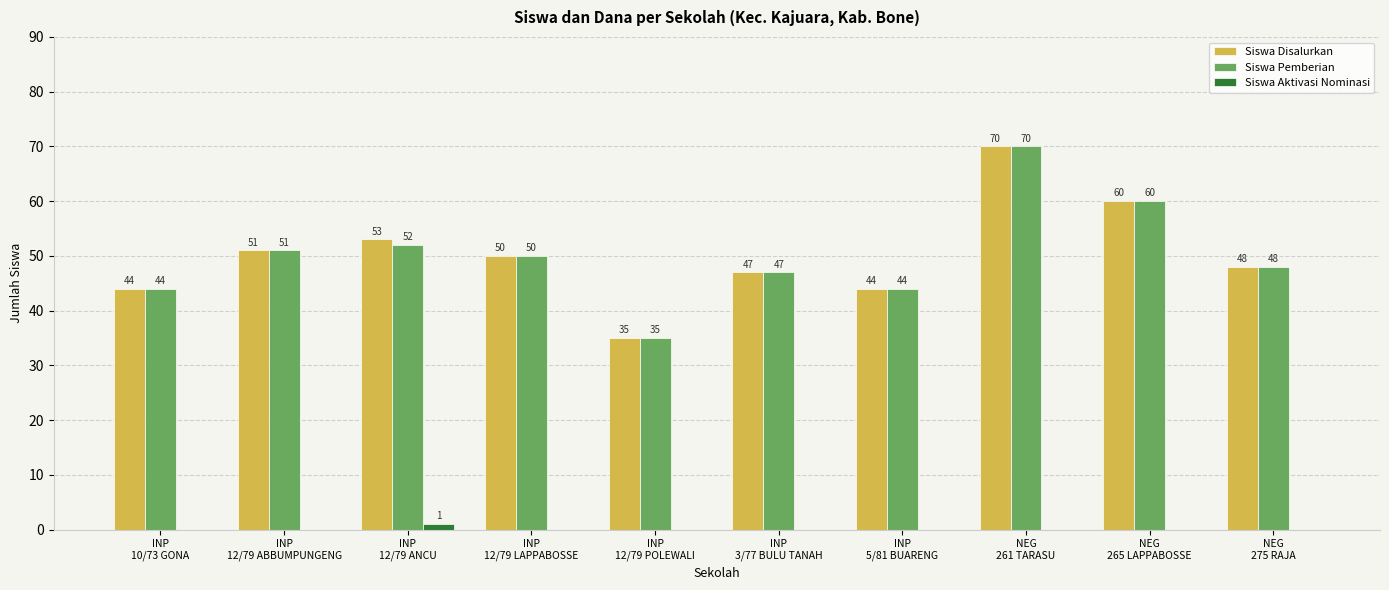

Reading right to left, list all the values displayed in this chart.

Siswa Disalurkan: NEG
275 RAJA=48	NEG
265 LAPPABOSSE=60	NEG
261 TARASU=70	INP
5/81 BUARENG=44	INP
3/77 BULU TANAH=47	INP
12/79 POLEWALI=35	INP
12/79 LAPPABOSSE=50	INP
12/79 ANCU=53	INP
12/79 ABBUMPUNGENG=51	INP
10/73 GONA=44
Siswa Pemberian: NEG
275 RAJA=48	NEG
265 LAPPABOSSE=60	NEG
261 TARASU=70	INP
5/81 BUARENG=44	INP
3/77 BULU TANAH=47	INP
12/79 POLEWALI=35	INP
12/79 LAPPABOSSE=50	INP
12/79 ANCU=52	INP
12/79 ABBUMPUNGENG=51	INP
10/73 GONA=44
Siswa Aktivasi Nominasi: NEG
275 RAJA=0	NEG
265 LAPPABOSSE=0	NEG
261 TARASU=0	INP
5/81 BUARENG=0	INP
3/77 BULU TANAH=0	INP
12/79 POLEWALI=0	INP
12/79 LAPPABOSSE=0	INP
12/79 ANCU=1	INP
12/79 ABBUMPUNGENG=0	INP
10/73 GONA=0